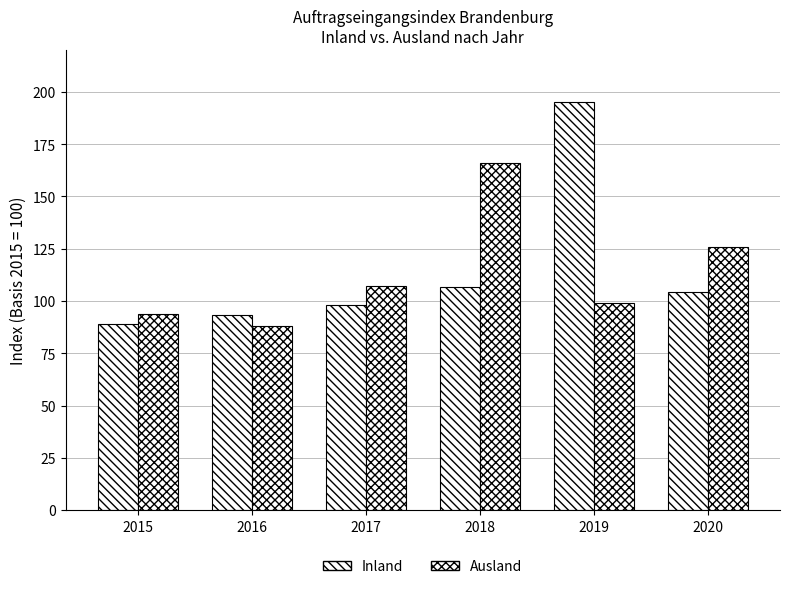

Are the bars grouped side by side (vs. stacked)?

Yes